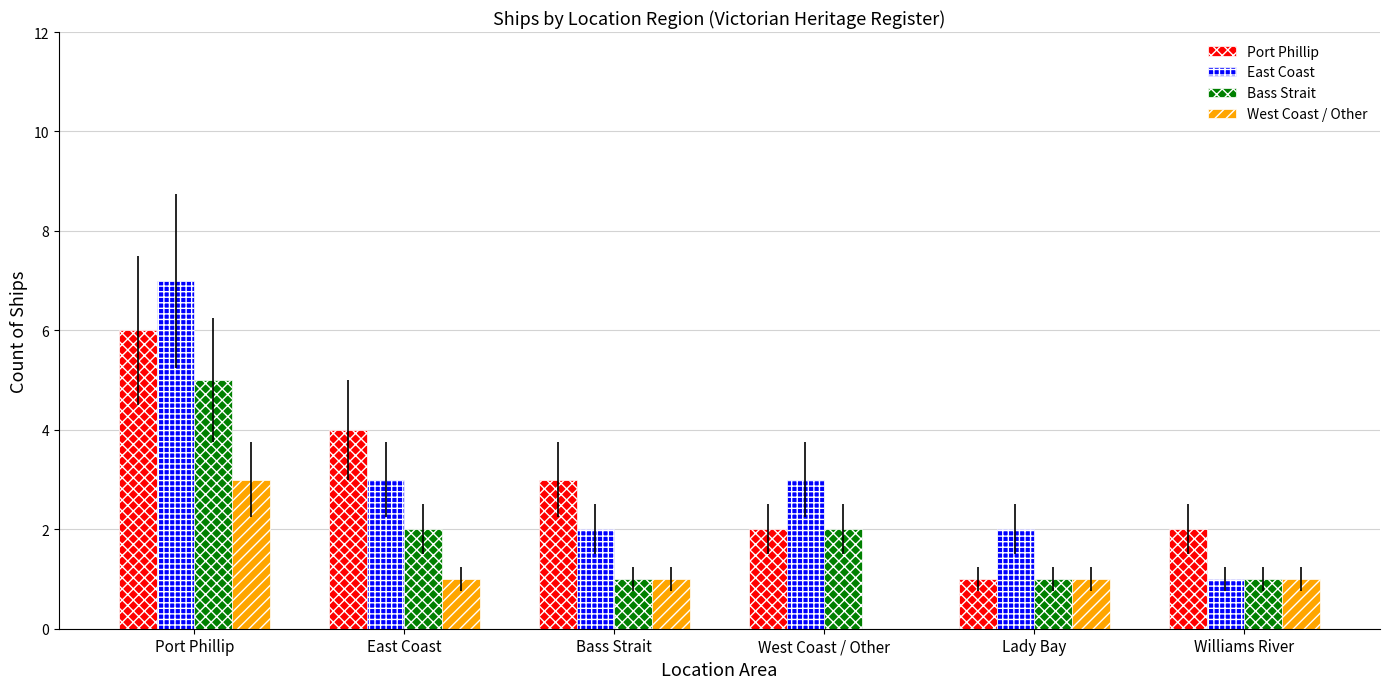

How many series are shown in this chart?

4